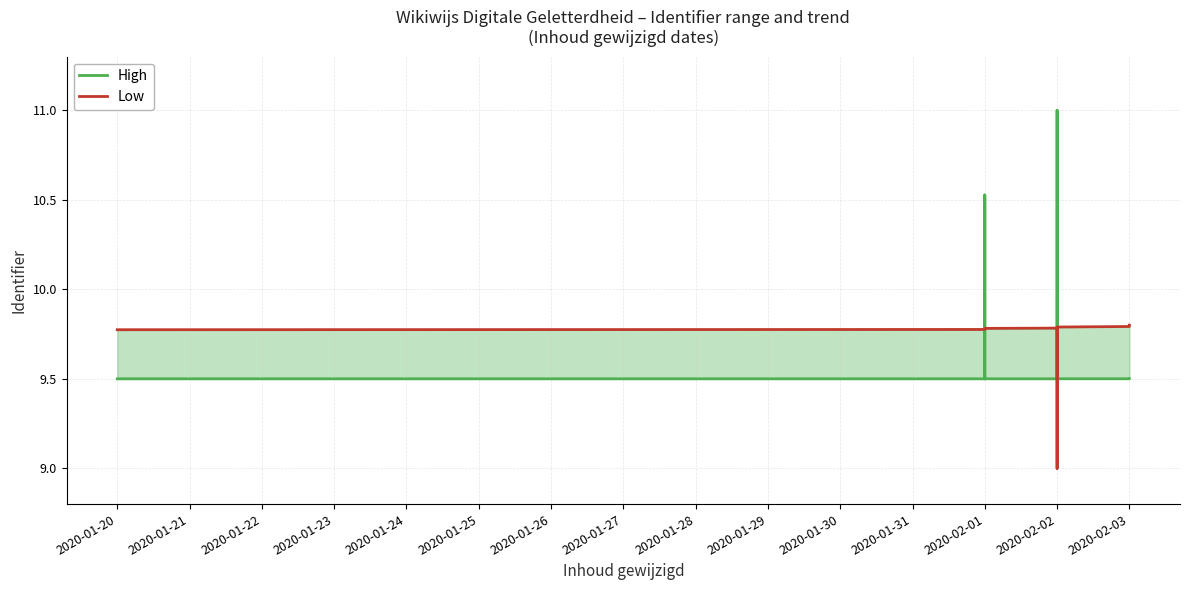

What is the label of the 8th point from the left?

2020-02-02